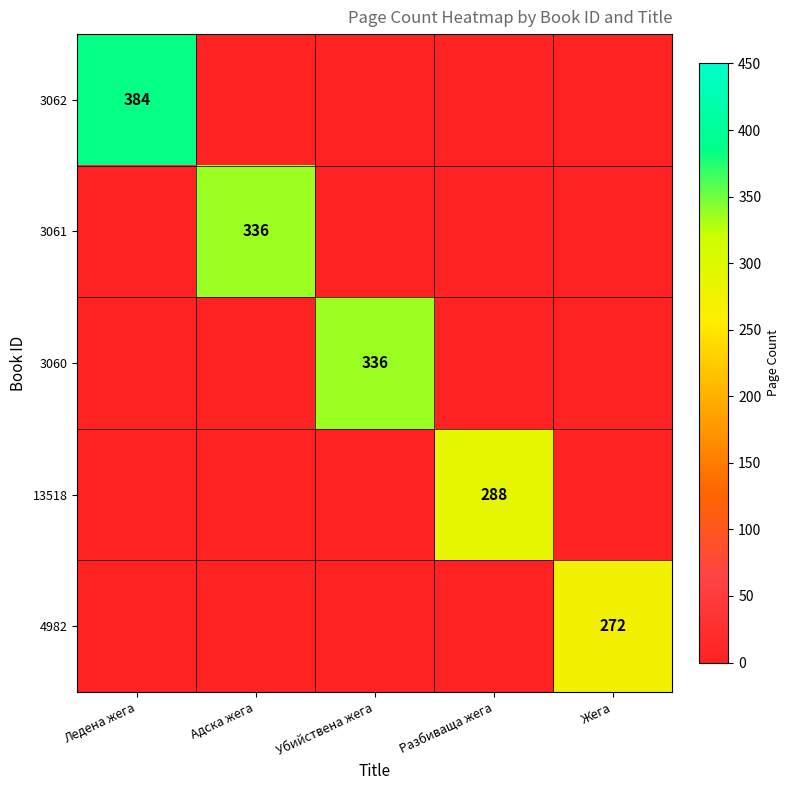

The 13518 series shows 121 at Разбиваща жега. True or false?

False